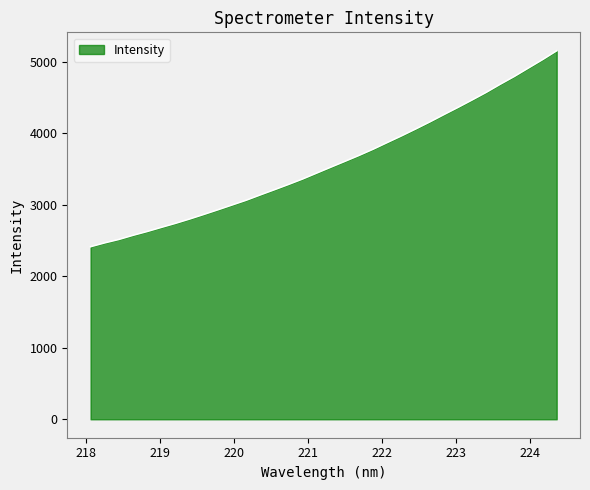

What is the greatest value displayed?

5155.5